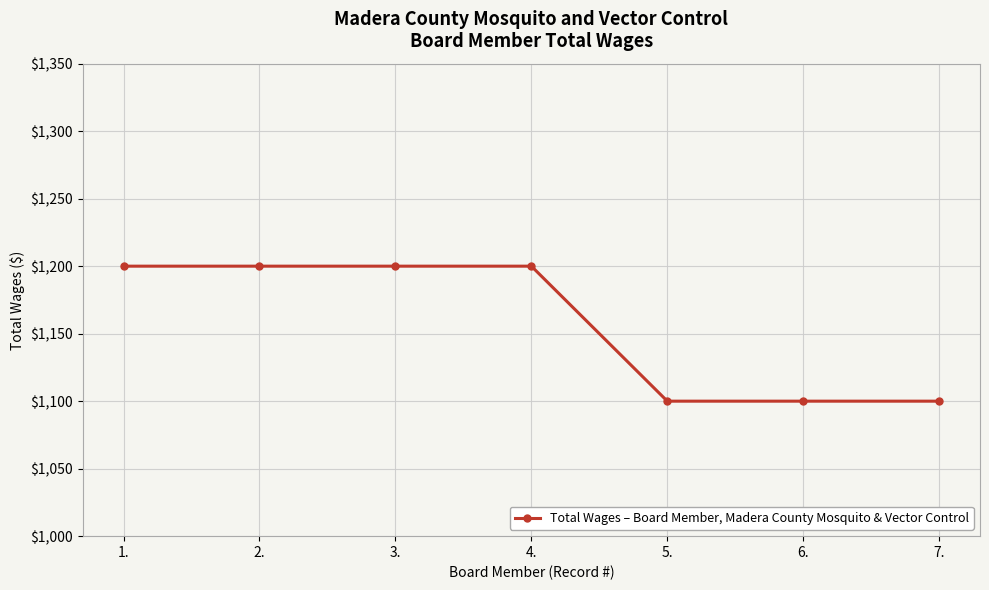

The value at 4. is 1200. True or false?

True